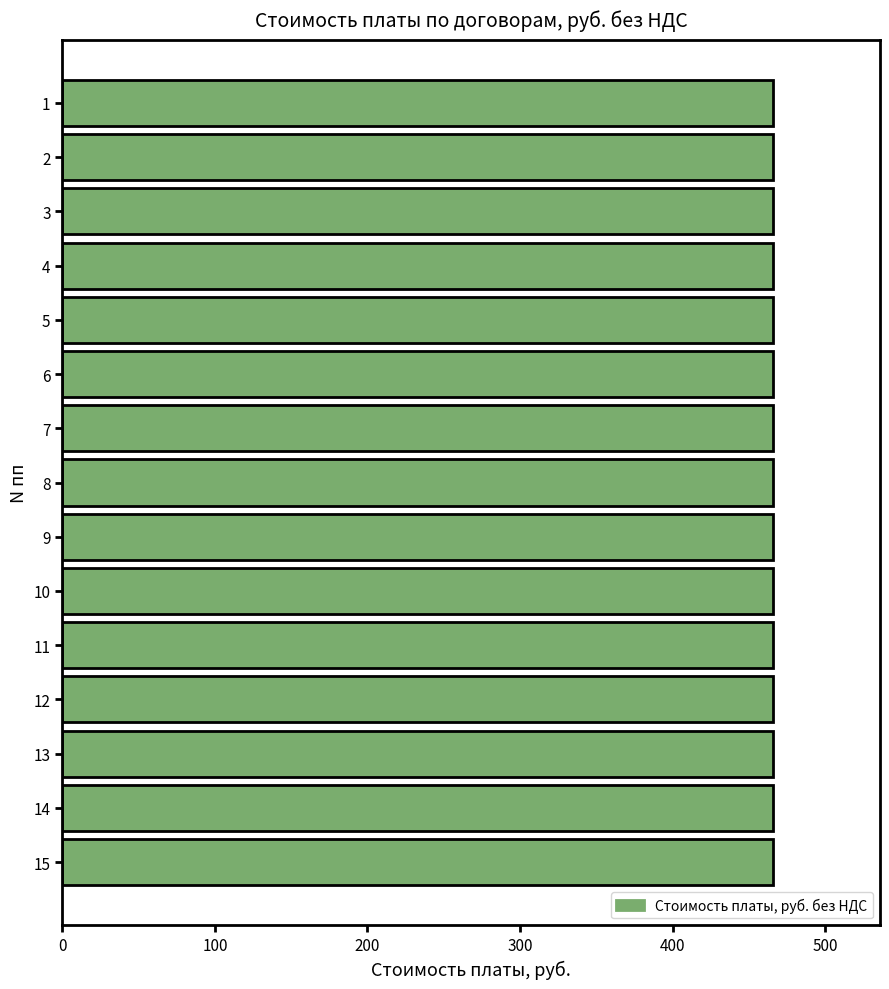

How many groups of bars are there?

15